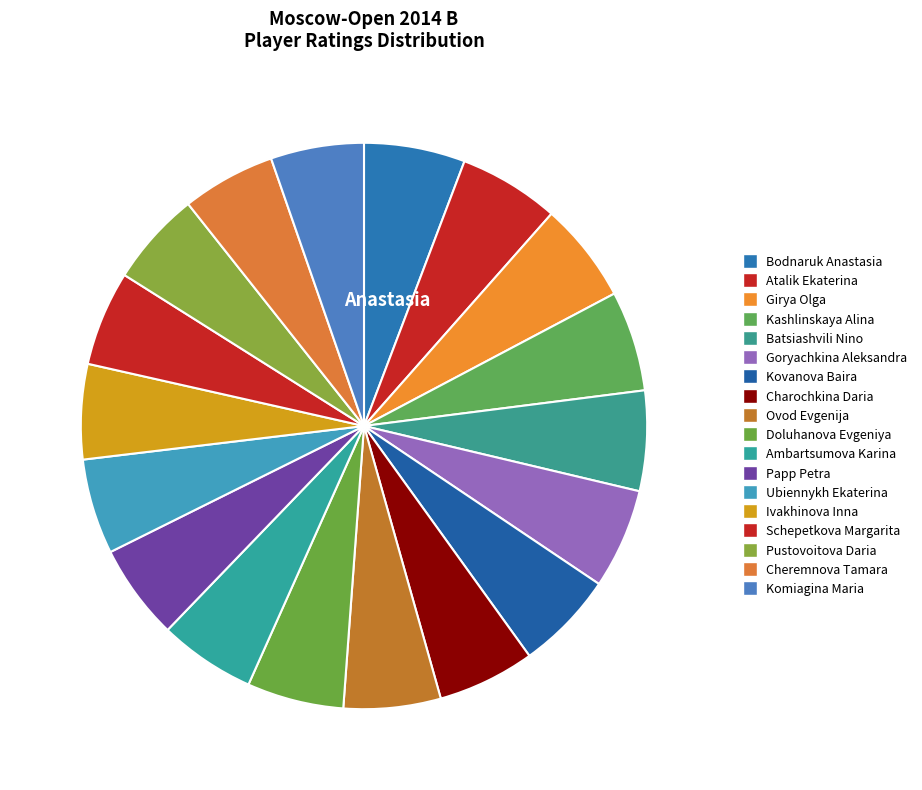

Count the number of slices in the pie.

18